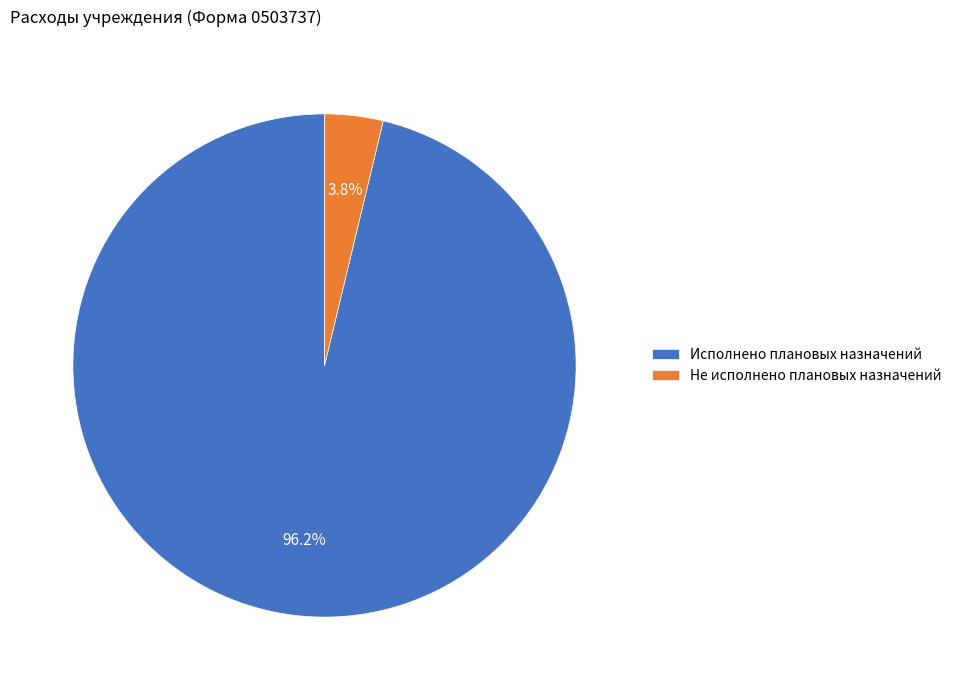

What percentage is the Не исполнено плановых назначений slice, to the nearest percent?

4%